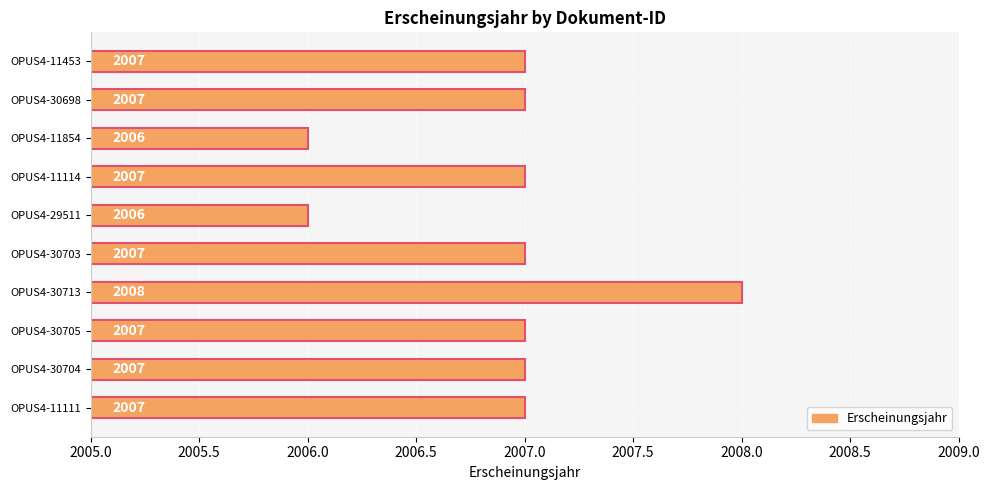

At which category does the chart reach its peak across all series?

OPUS4-30713